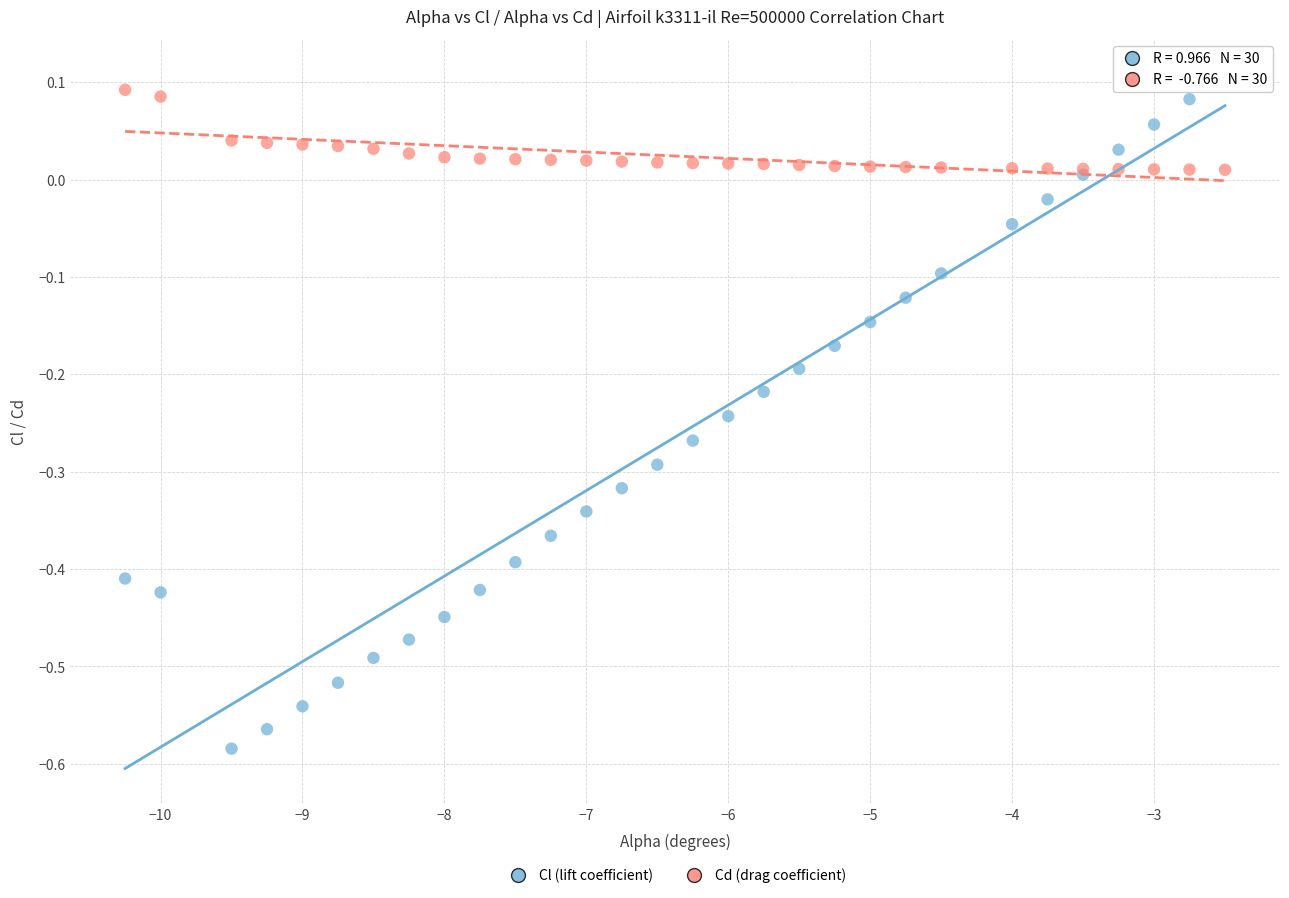

What is the X range (max minus min) for the scatter plot?

7.8